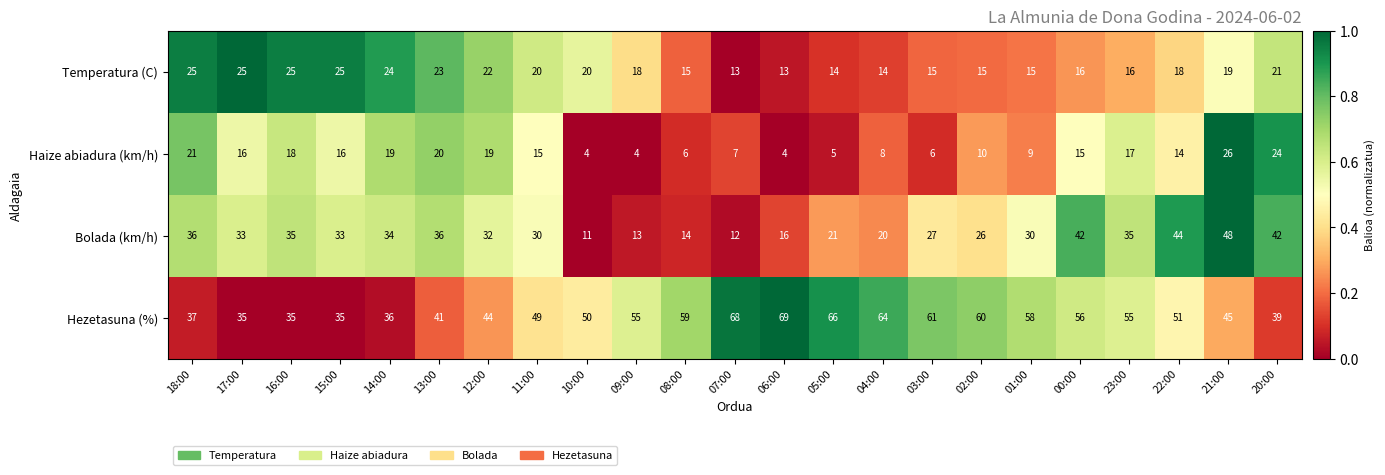

What is the smallest value displayed?

4